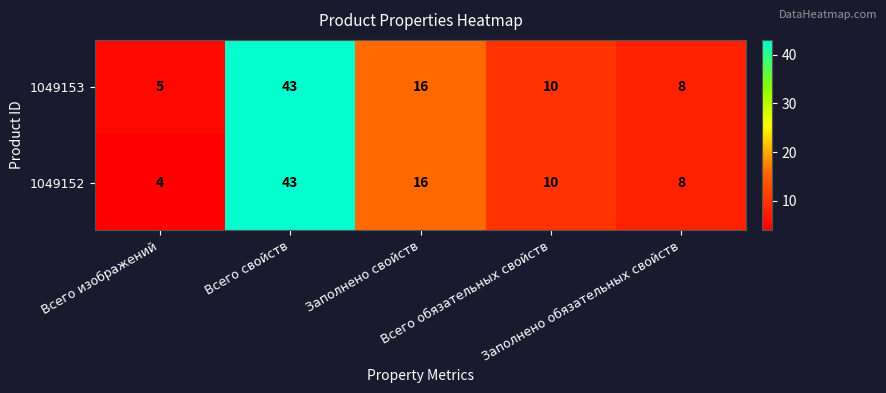

What is the sum of all 1049153 values?

82